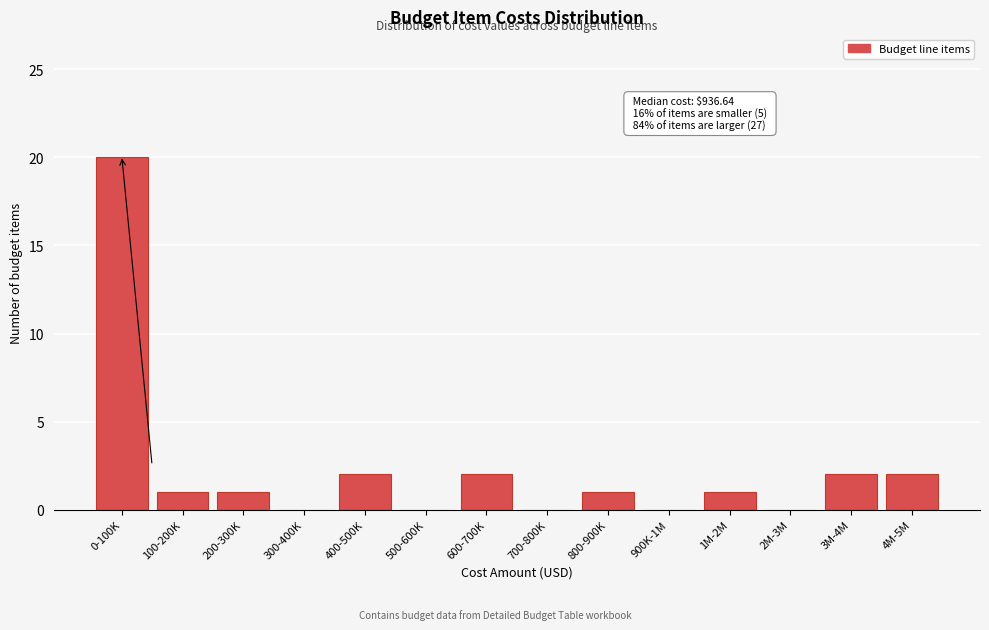

Reading left to right, transcribe all the data shown in this chart.

0-100K=20	100-200K=1	200-300K=1	300-400K=0	400-500K=2	500-600K=0	600-700K=2	700-800K=0	800-900K=1	900K-1M=0	1M-2M=1	2M-3M=0	3M-4M=2	4M-5M=2